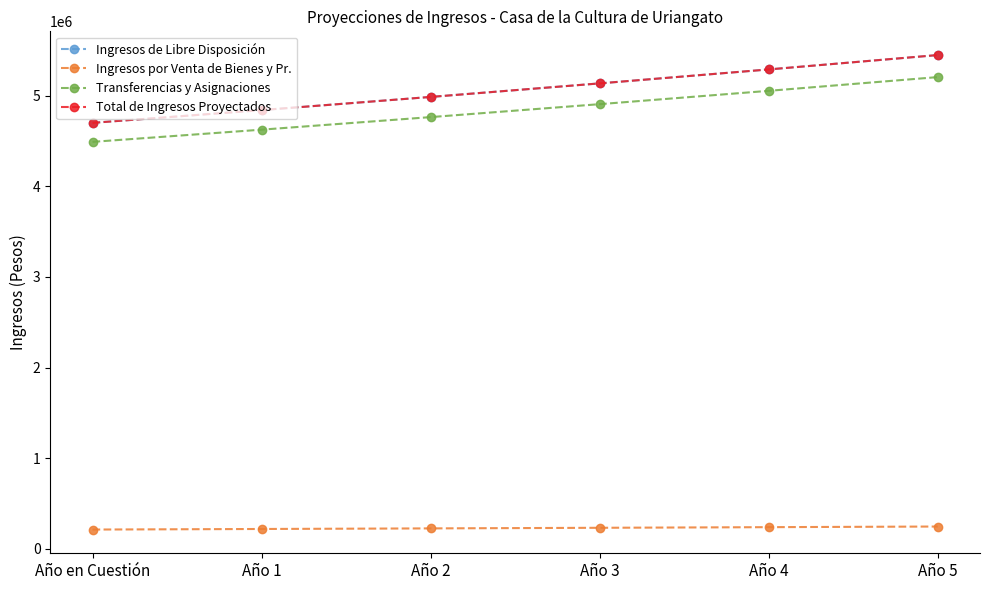

What are all the series names shown in the legend?

Ingresos de Libre Disposición, Ingresos por Venta de Bienes y Pr., Transferencias y Asignaciones, Total de Ingresos Proyectados